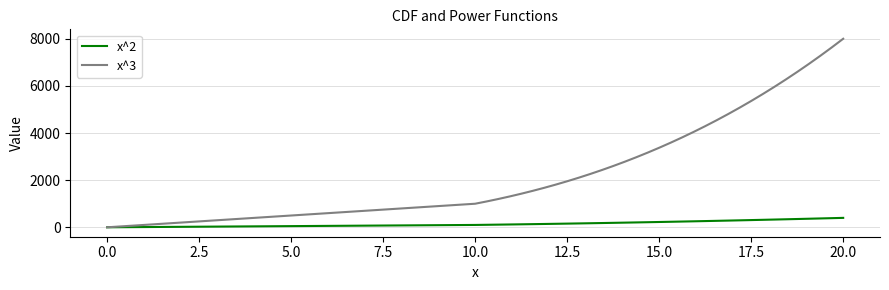

Which series has the largest range (max minus min)?

x^3